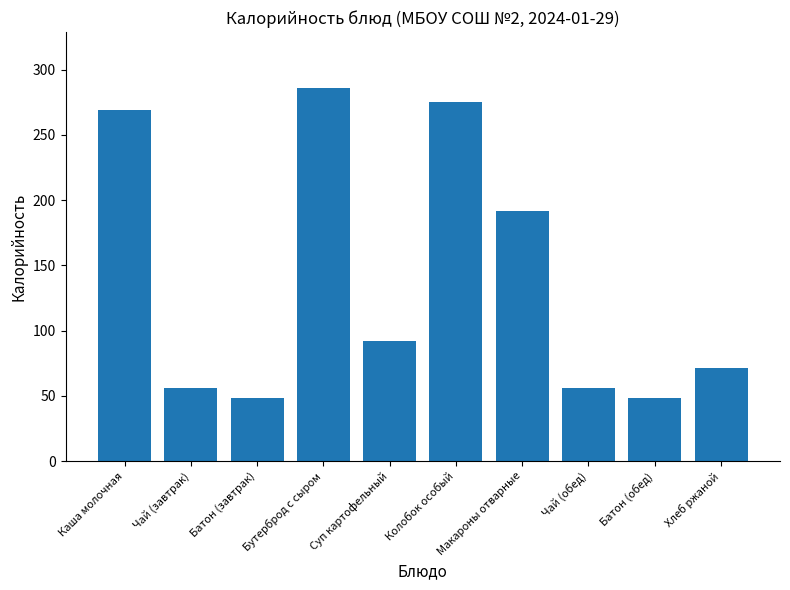

What is the label of the 4th bar from the left?

Бутерброд с сыром